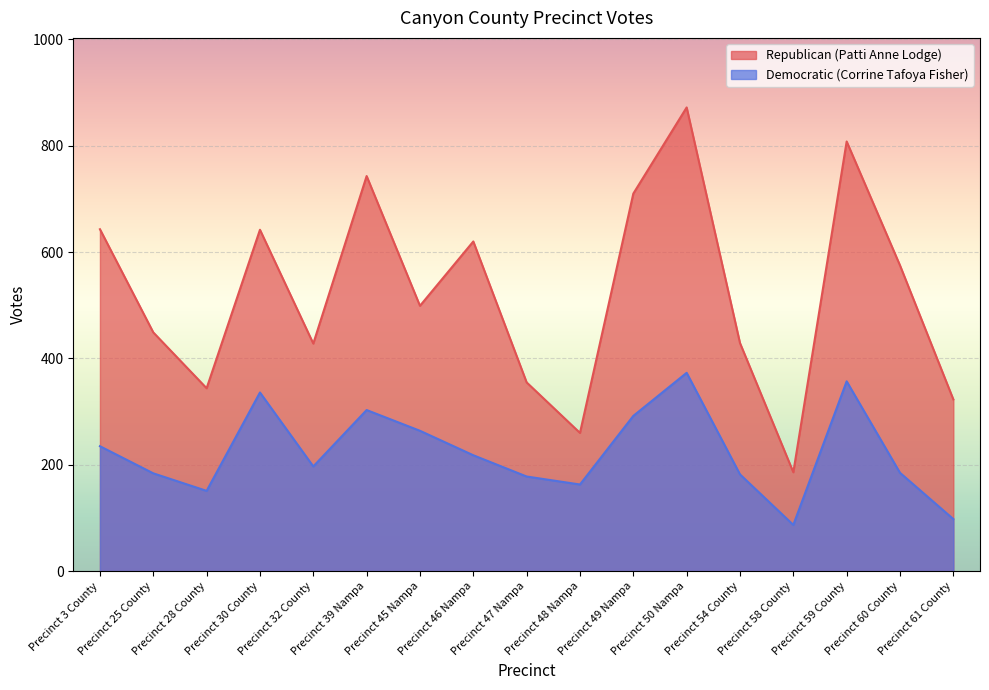

Which series has the largest total across all categories?

Republican (Patti Anne Lodge)